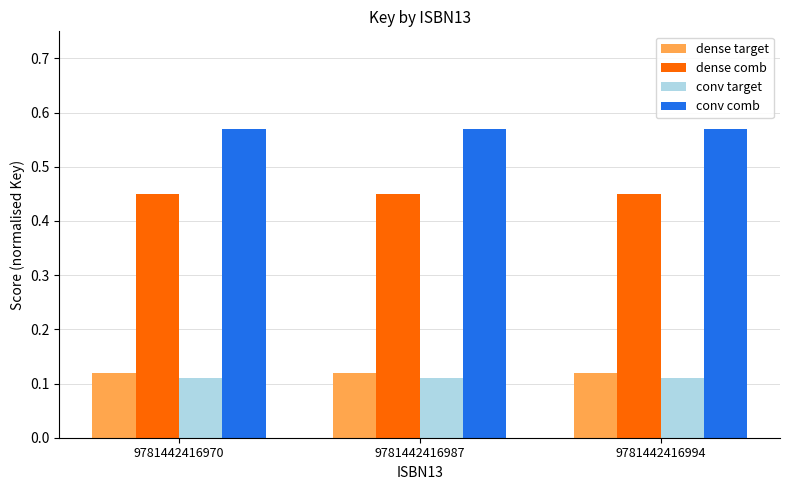

The value of conv target at 9781442416994 is 0.0. True or false?

False